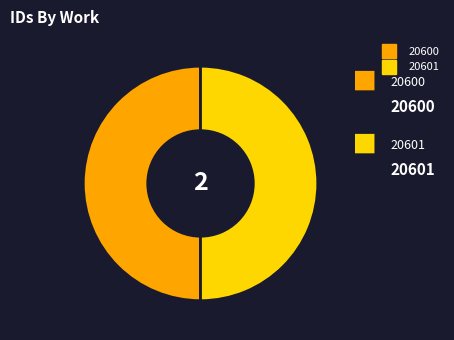

Is the sum of 20600 and 20601 greater than half?

Yes